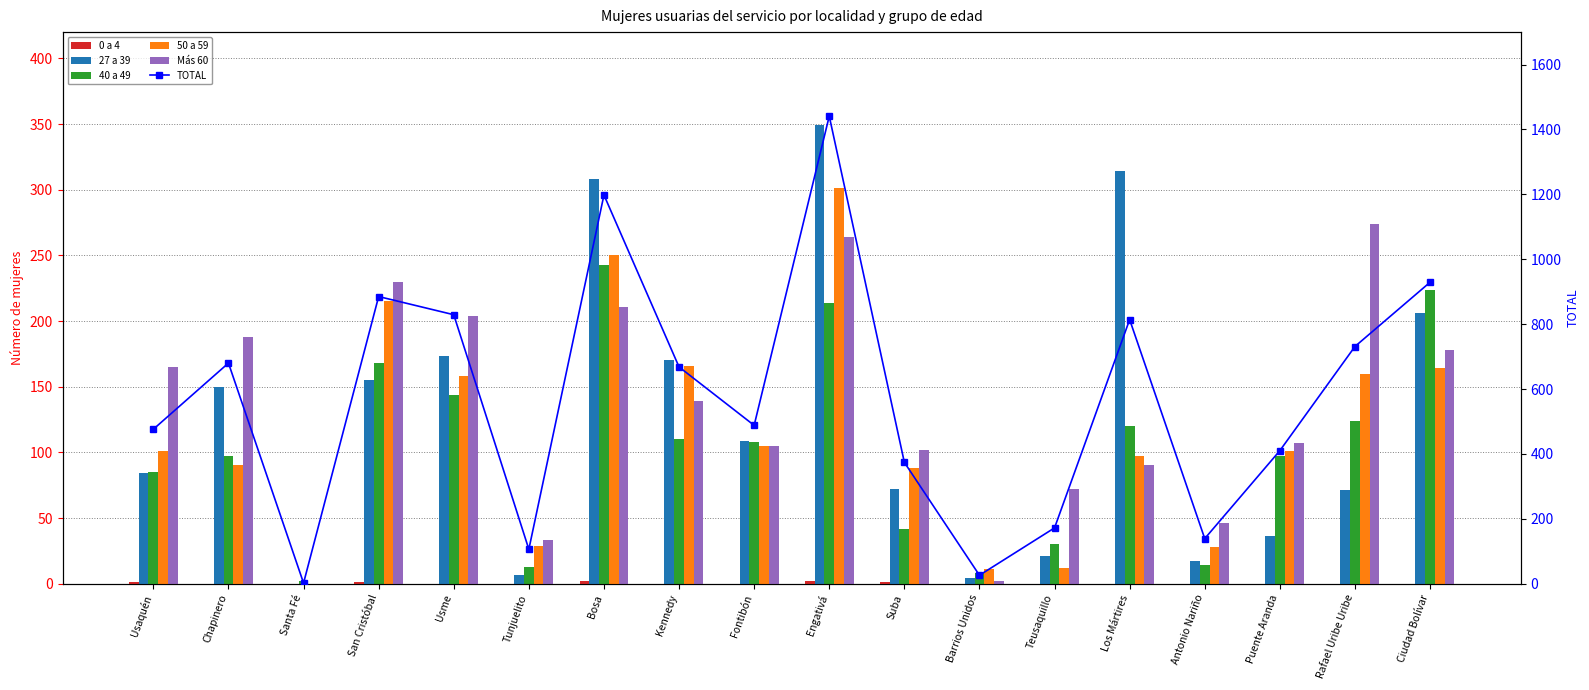

The 0 a 4 series shows 1 at Usaquén. True or false?

False